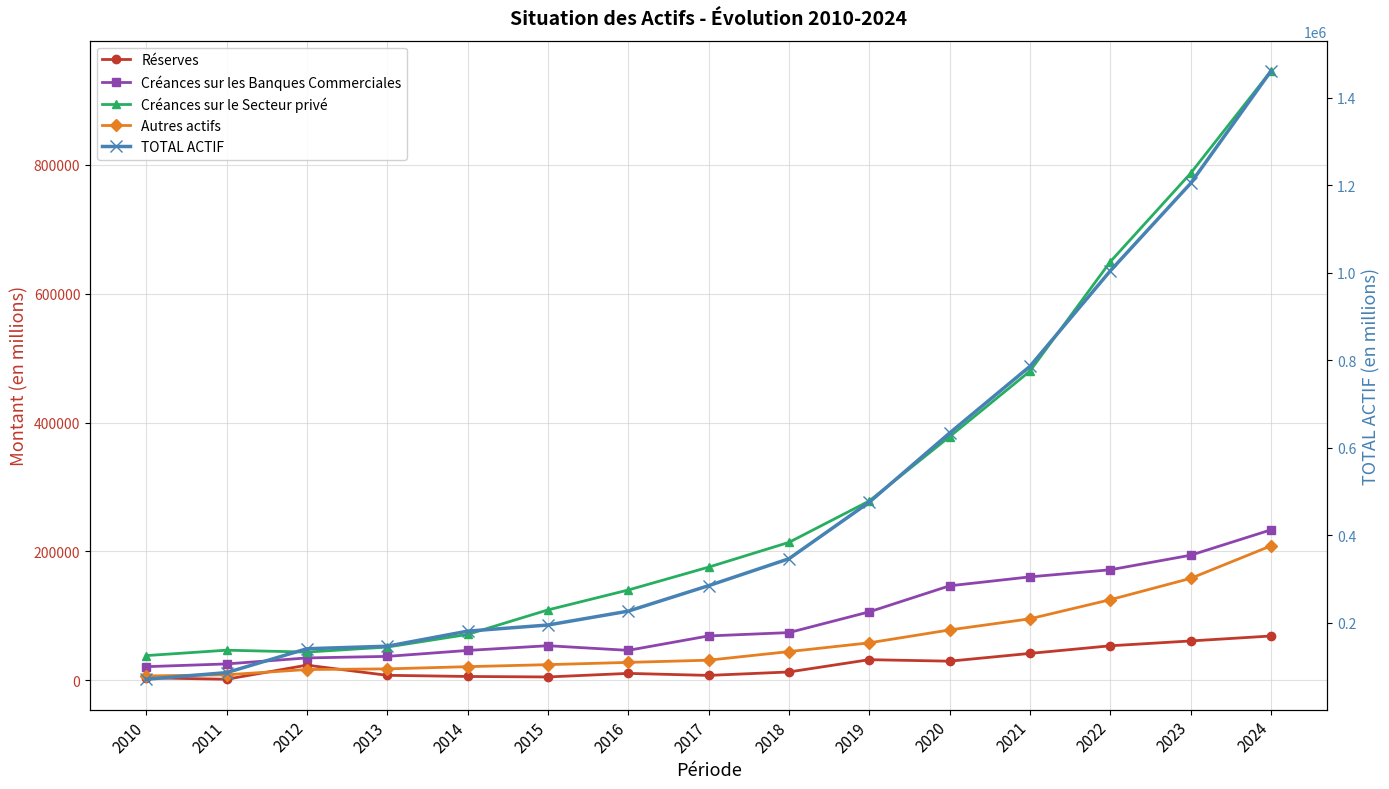

The value of Créances sur le Secteur privé at 2013 is 82917.9. True or false?

False